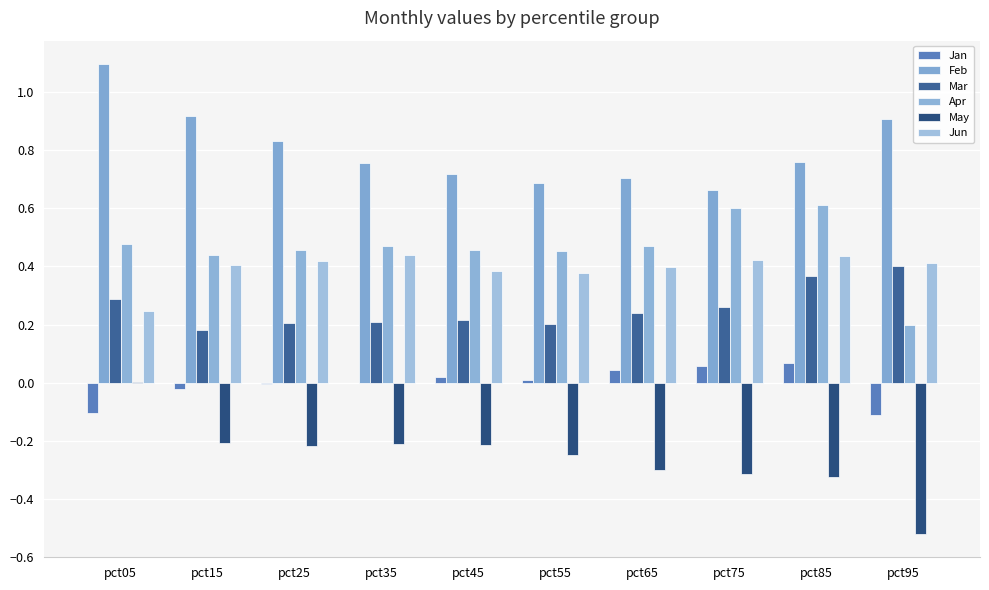

Count the number of data series in this chart.

6